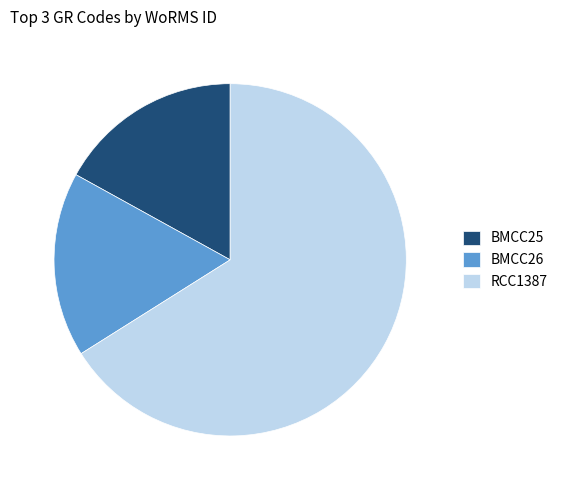

What is the majority slice?

RCC1387